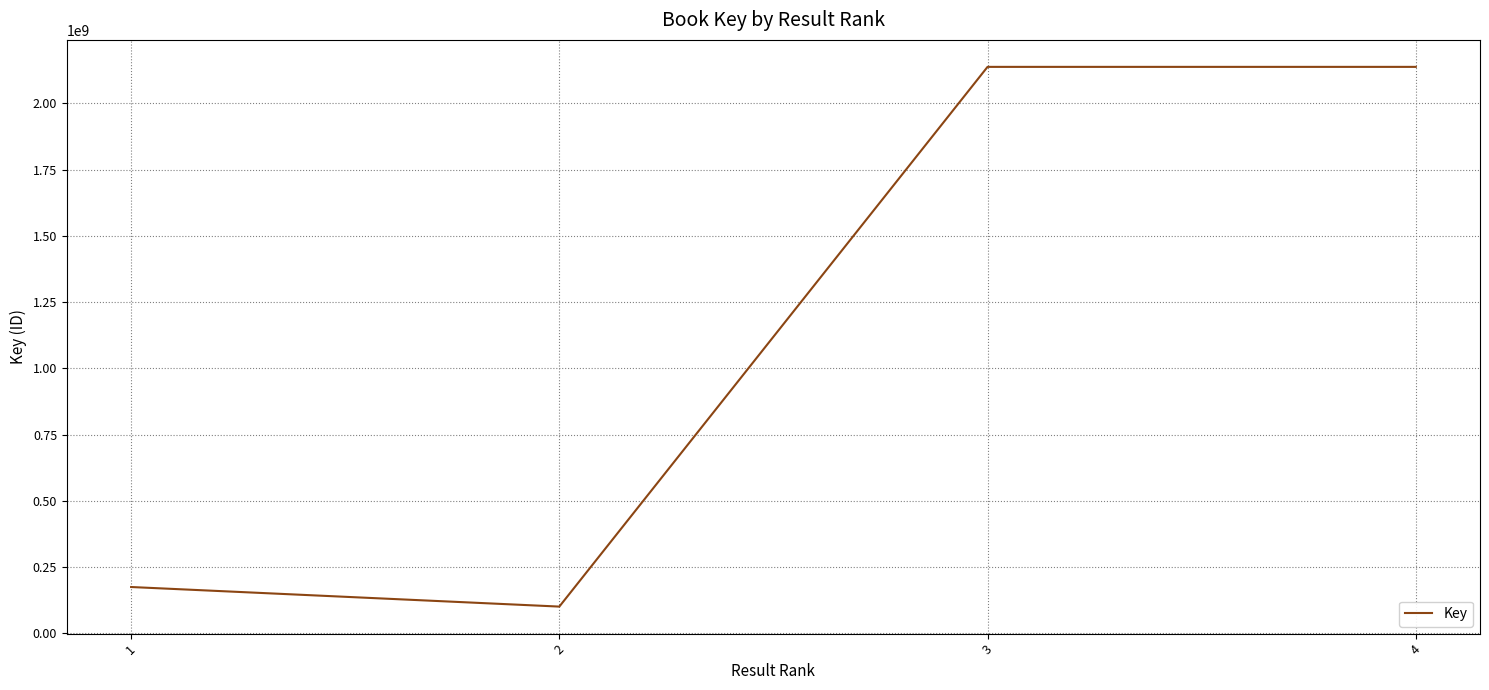

What is the difference between the values at 3 and 1?

1962597341